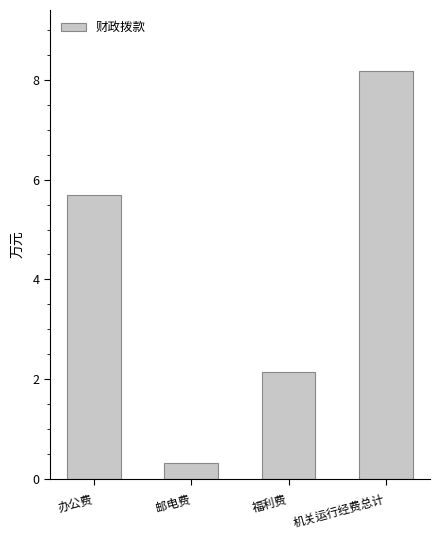

Rank the categories by value from highest to lowest.

机关运行经费总计, 办公费, 福利费, 邮电费